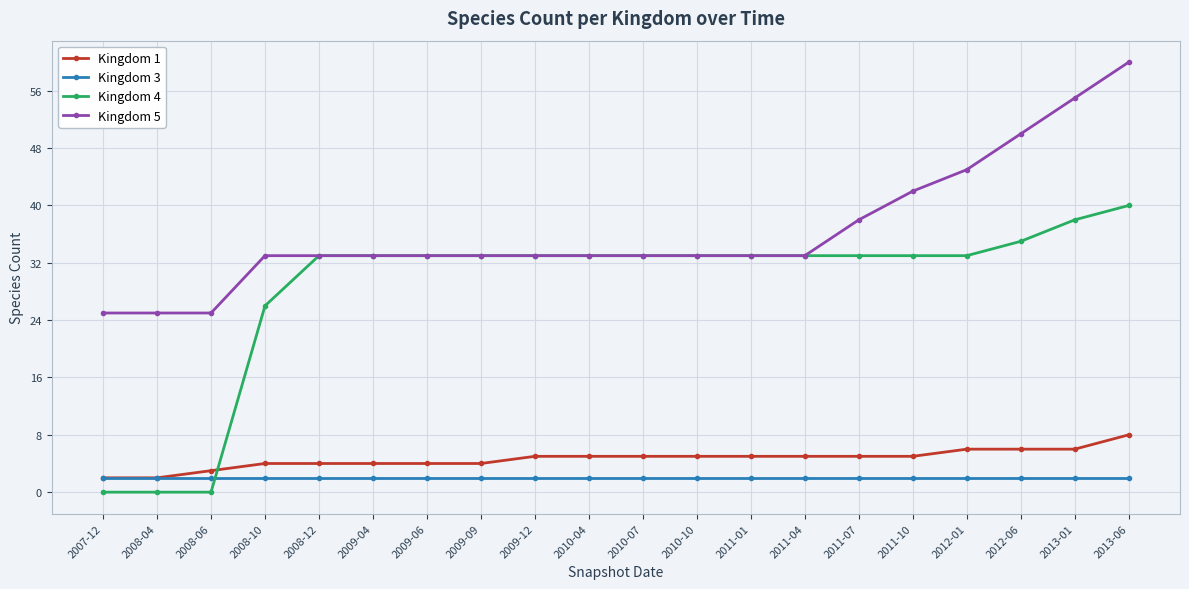

Is it true that Kingdom 4 equals 19 at 2008-12?

False